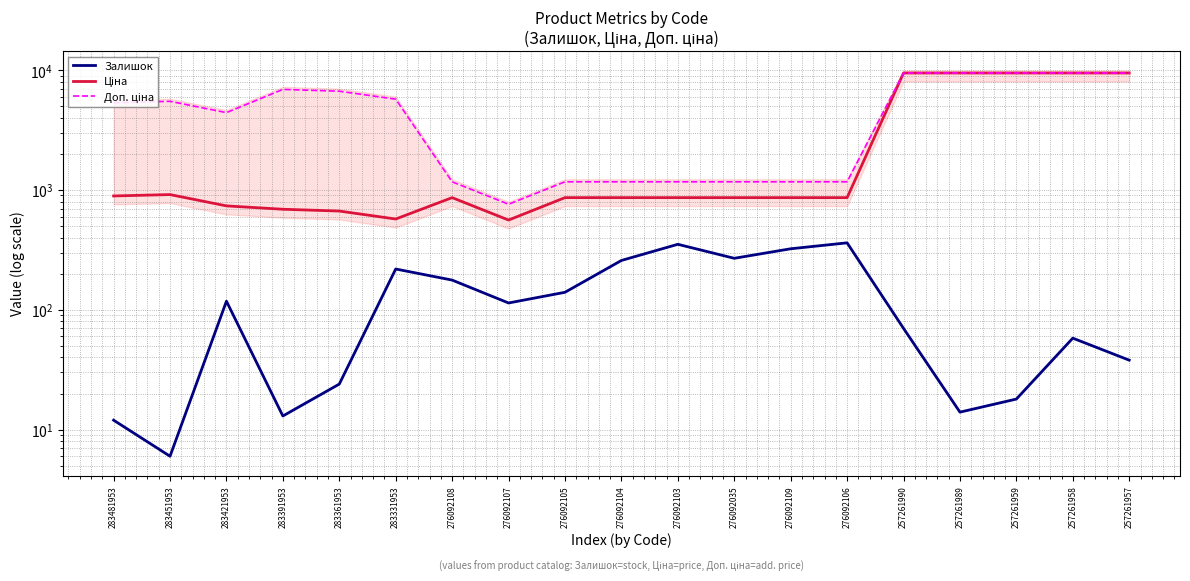

Reading left to right, what are all the values shown in this chart?

Залишок: 12.0	6.0	118.0	13.0	24.0	219.0	177.0	114.0	140.0	258.0	352.0	269.0	323.0	362.0	70.0	14.0	18.0	58.0	38.0
Ціна: 891.2	914.8	736.3	690.2	666.6	572.0	862.8	560.8	862.8	862.8	862.8	862.8	862.8	862.8	9458.9	9458.9	9458.9	9458.9	9458.9
Доп. ціна: 5347.0	5488.9	4418.0	6902.4	6666.0	5720.5	1169.2	760.0	1169.2	1169.2	1169.2	1169.2	1169.2	1169.2	9458.9	9458.9	9458.9	9458.9	9458.9